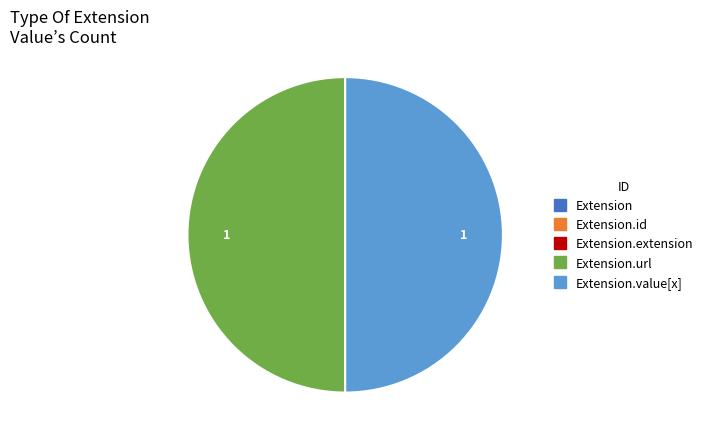

How many slices are in this pie chart?

5